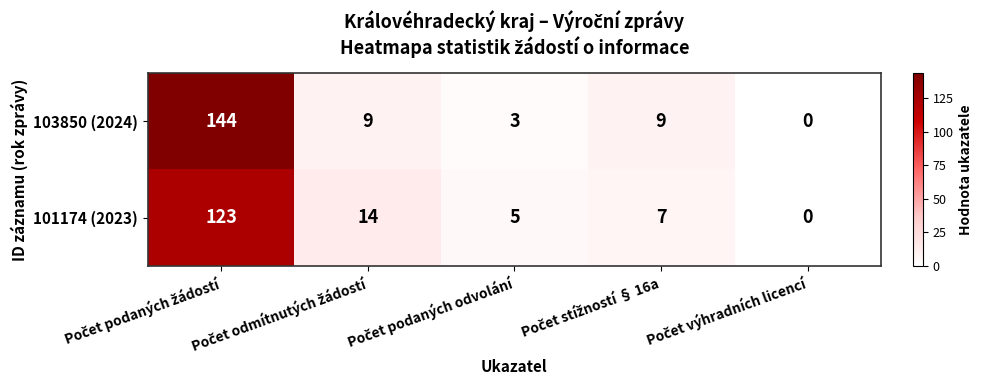

What is the highest value of the 103850 (2024) series?

144